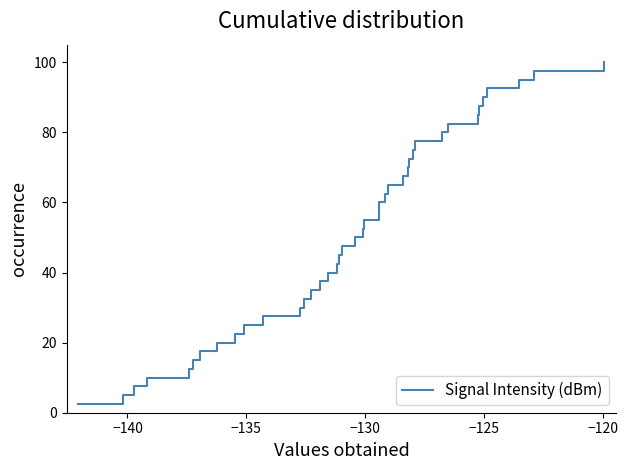

How many lines are shown in the chart?

1